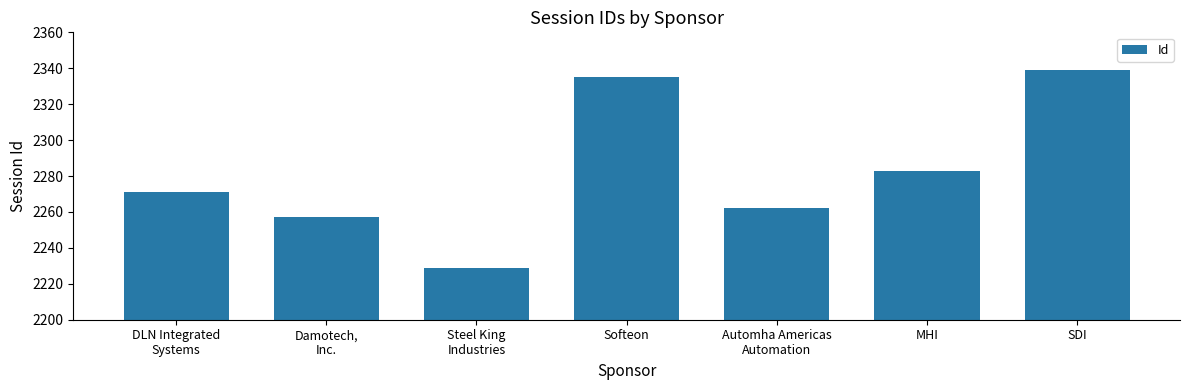

How many data points are less than 2271?

3